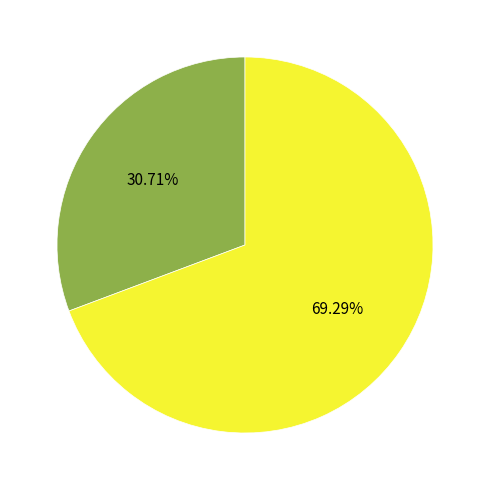

Does any single category account for the majority?

Yes